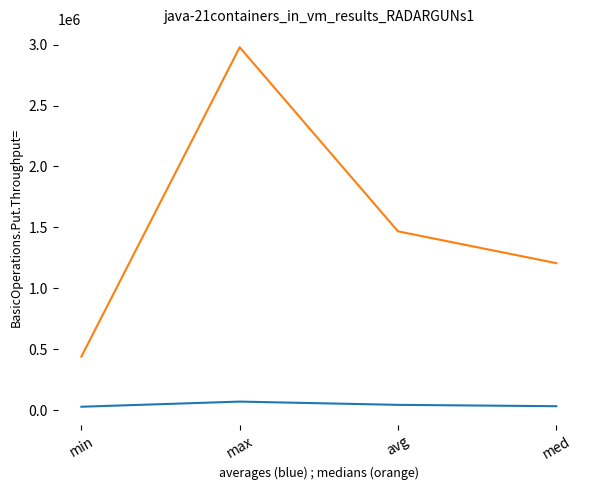

At which category does the chart reach its peak across all series?

max